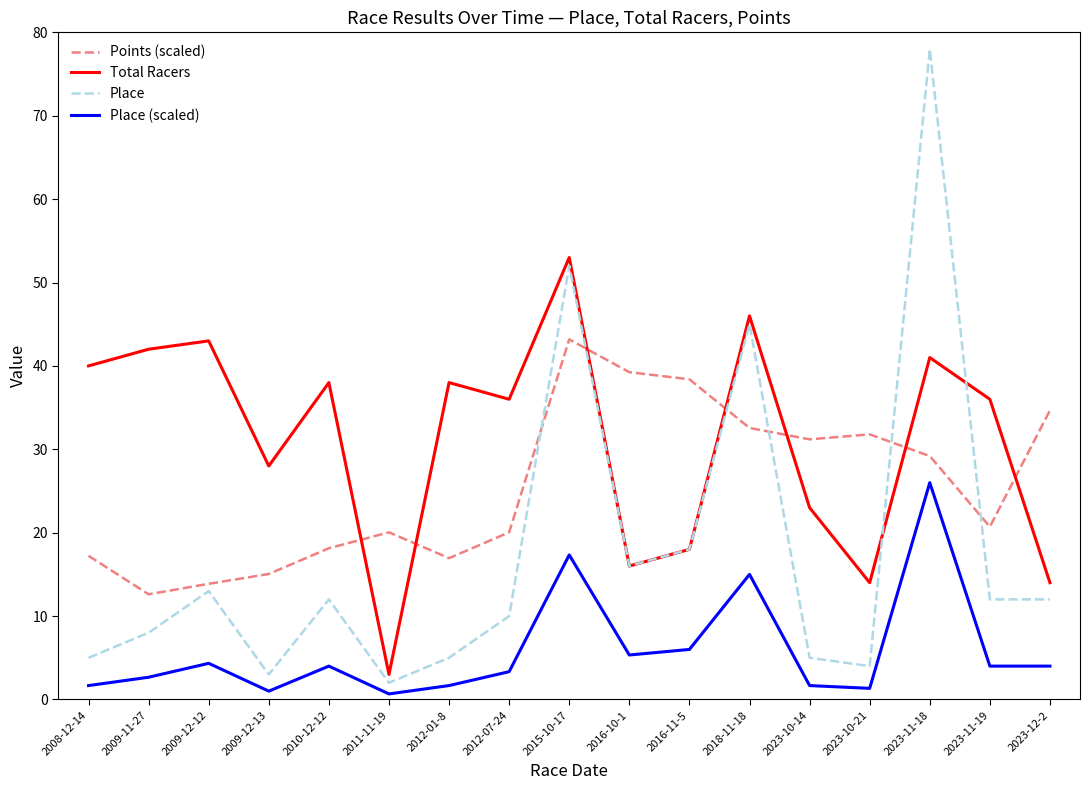

At which category is the sum across all series the highest?

2023-11-18